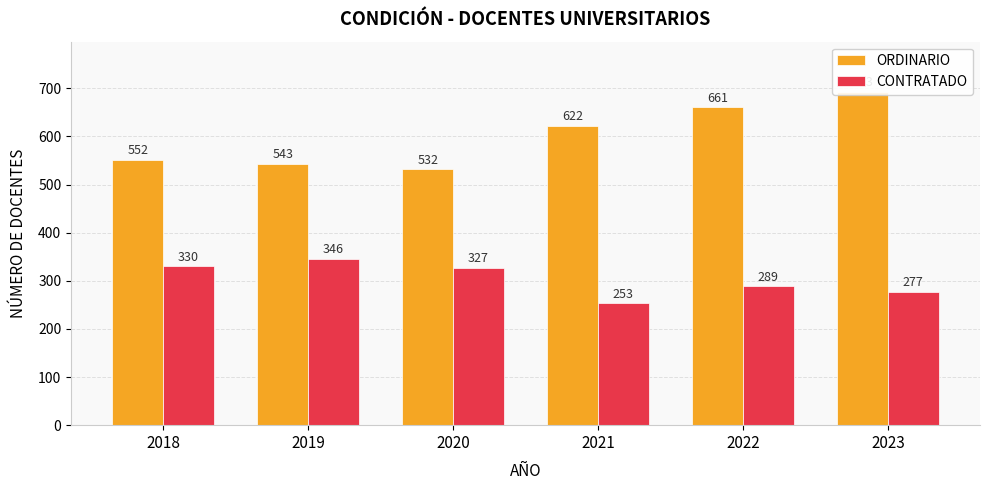

At which label does CONTRATADO first exceed 327?

2018